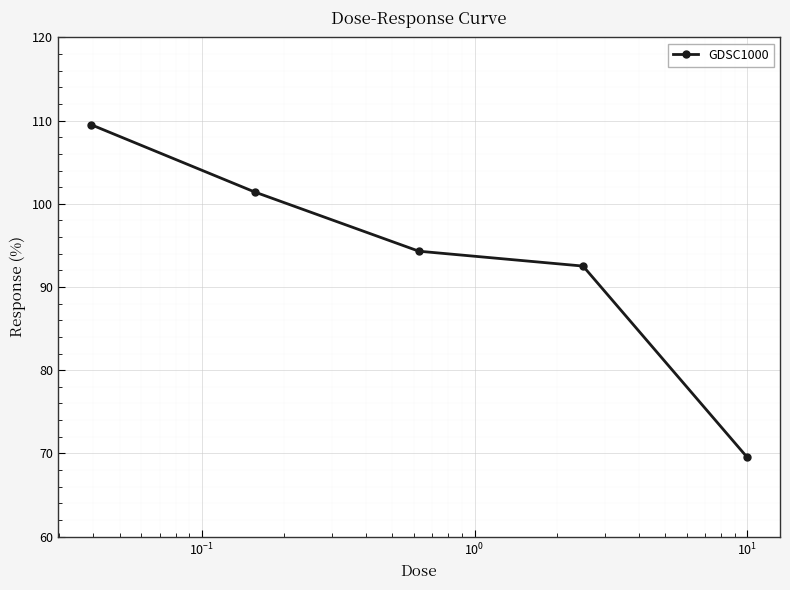

How many series are shown in this chart?

1